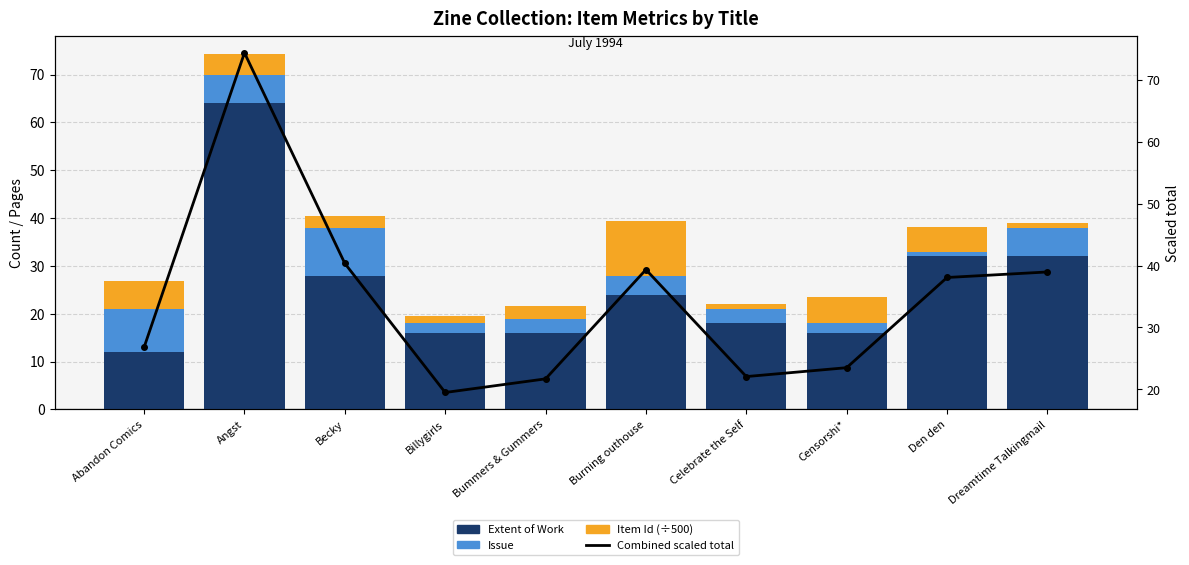

At which label does Item Id (÷500) first exceed 4?

Abandon Comics